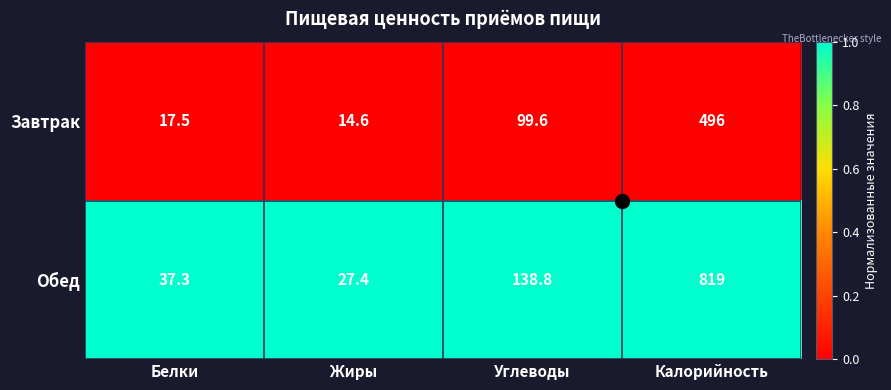

At which category is the sum across all series the highest?

Калорийность